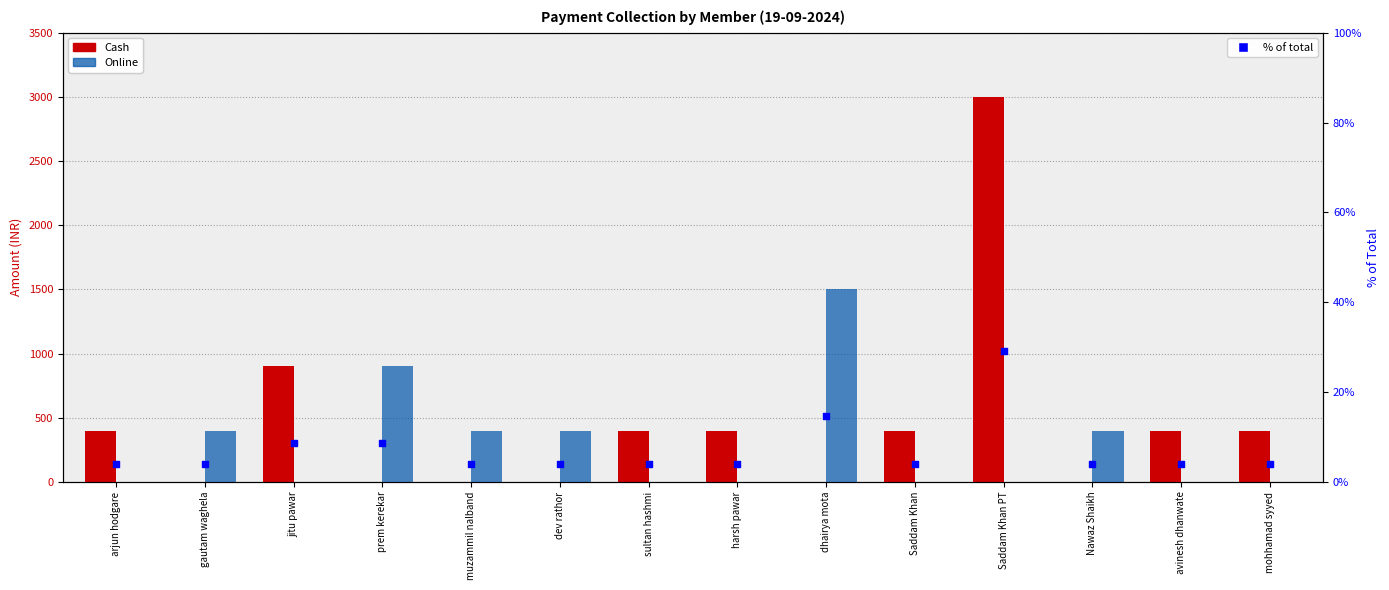

What is the total value across all series at Saddam Khan?

403.9